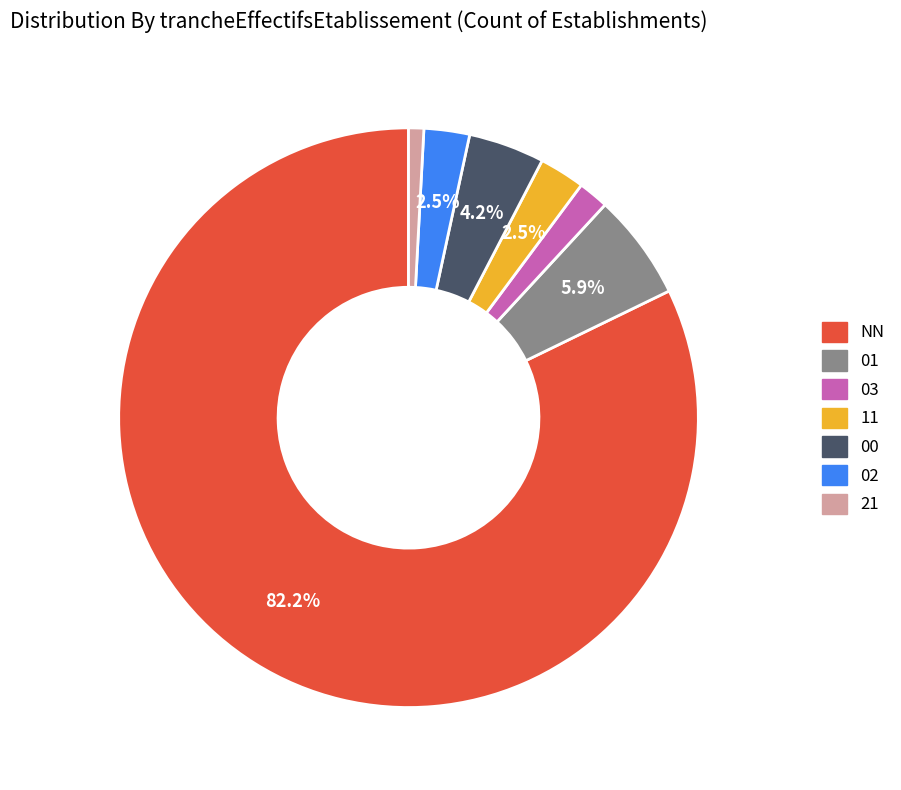

Which slice is the largest?

NN